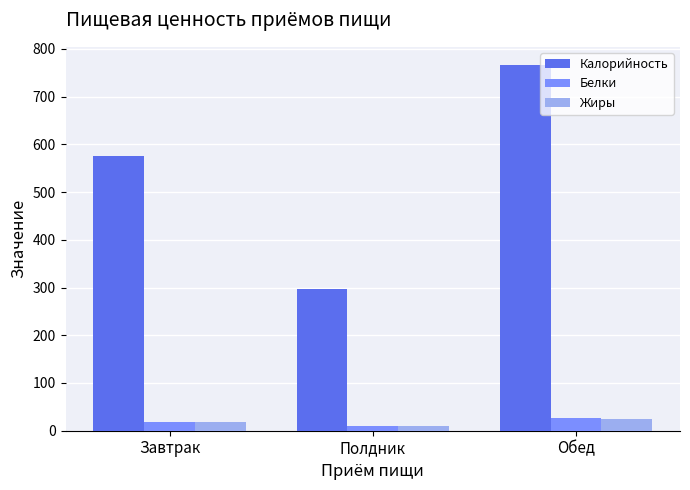

What is the average value of the Калорийность series?

546.7